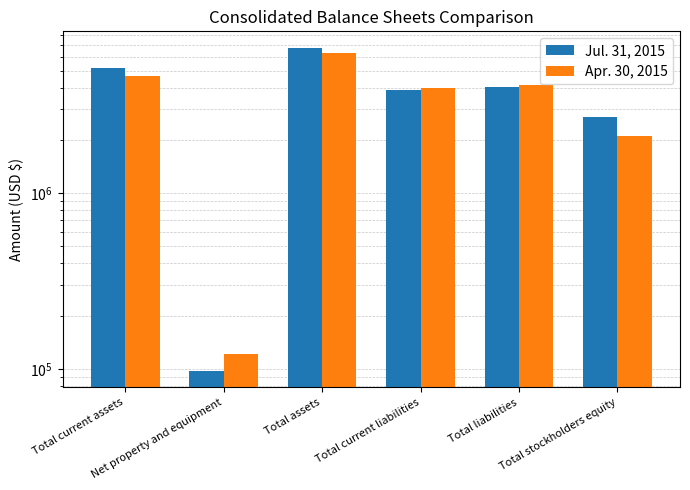

What is the label of the 1st bar from the left?

Total current assets